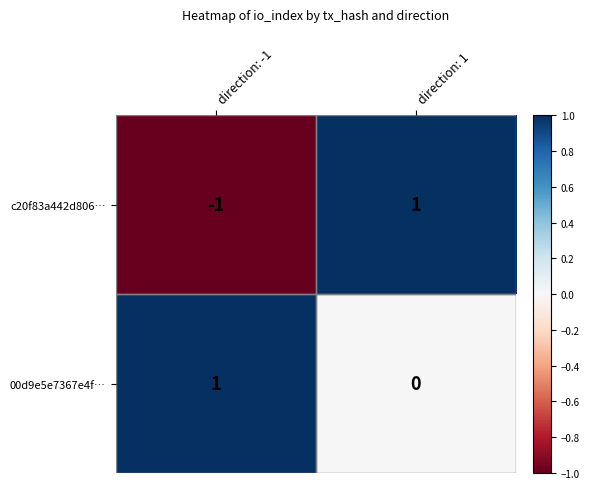

How many data points does each series have?

2